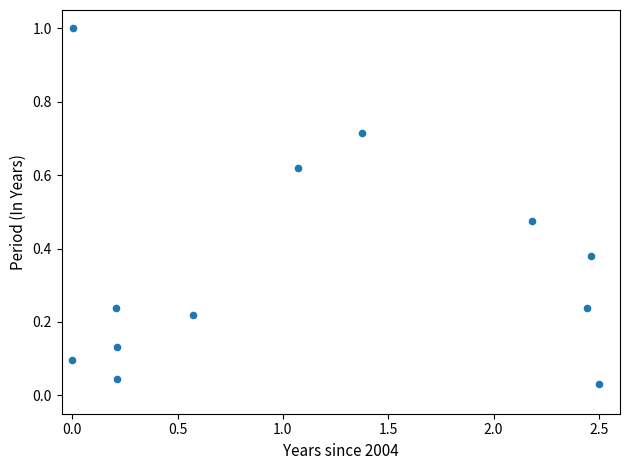

What is the range of Y values (max minus min)?

1.0